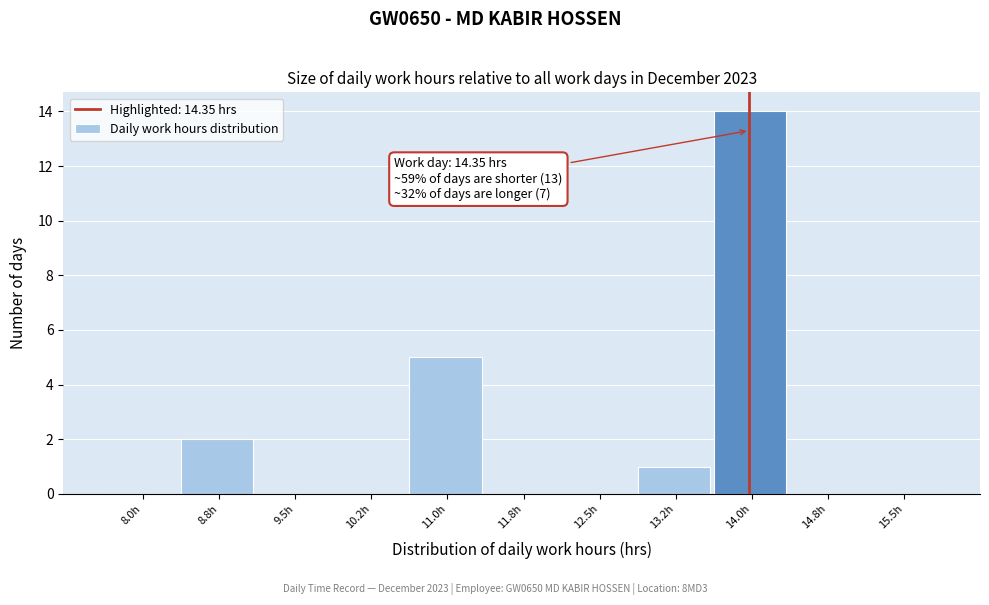

Reading left to right, list all the values displayed in this chart.

8.0h=0	8.8h=2	9.5h=0	10.2h=0	11.0h=5	11.8h=0	12.5h=0	13.2h=1	14.0h=14	14.8h=0	15.5h=0